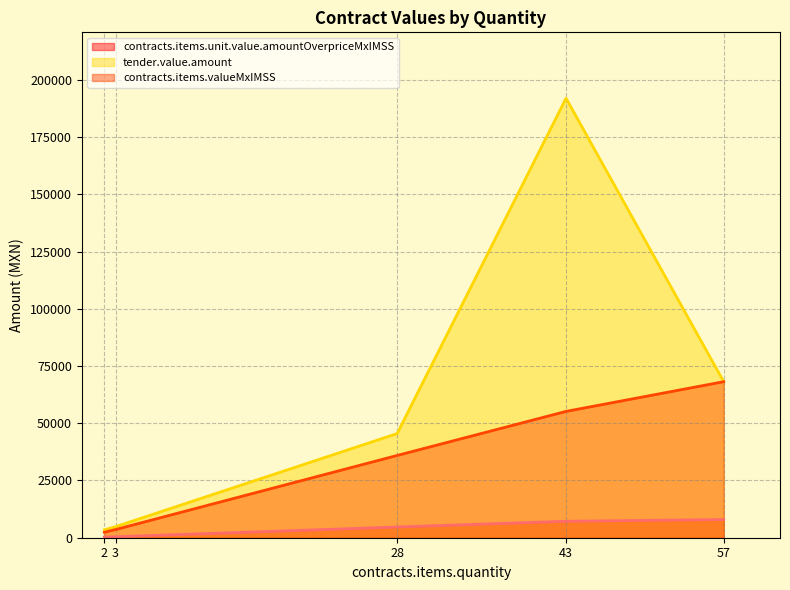

True or false: tender.value.amount has more than 1 interior local peaks.

False